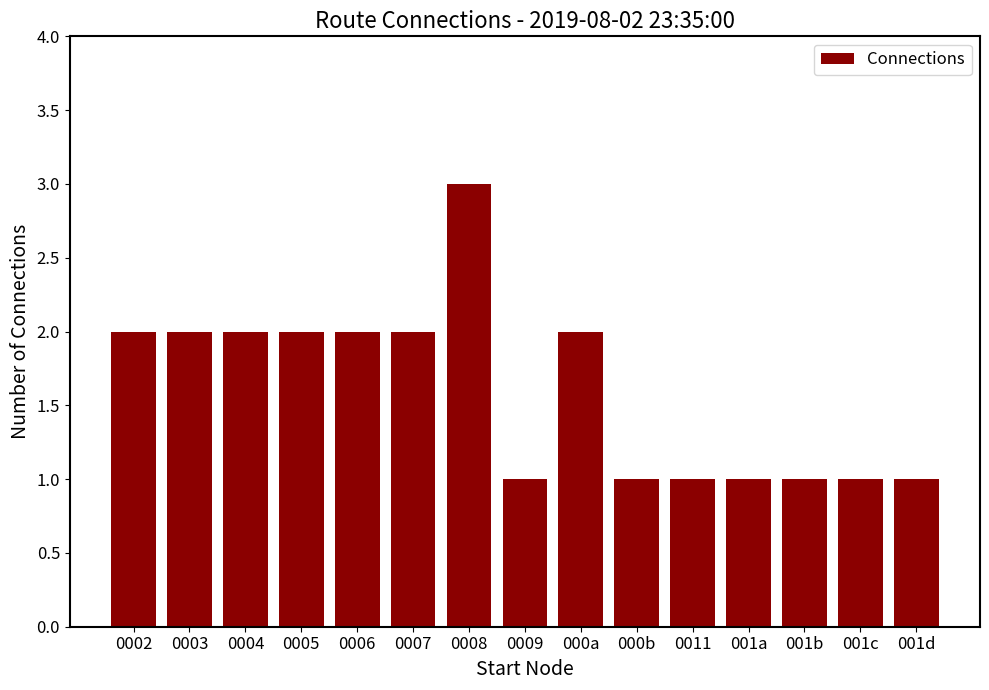

Which category has the highest value across all series?

0008